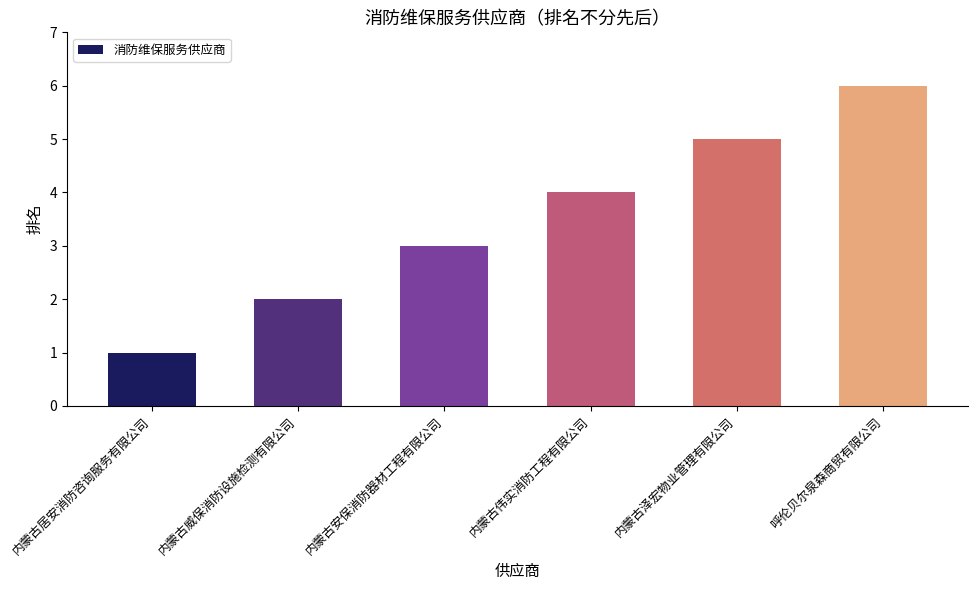

True or false: the data shows 4 at 内蒙古安保消防器材工程有限公司.

False